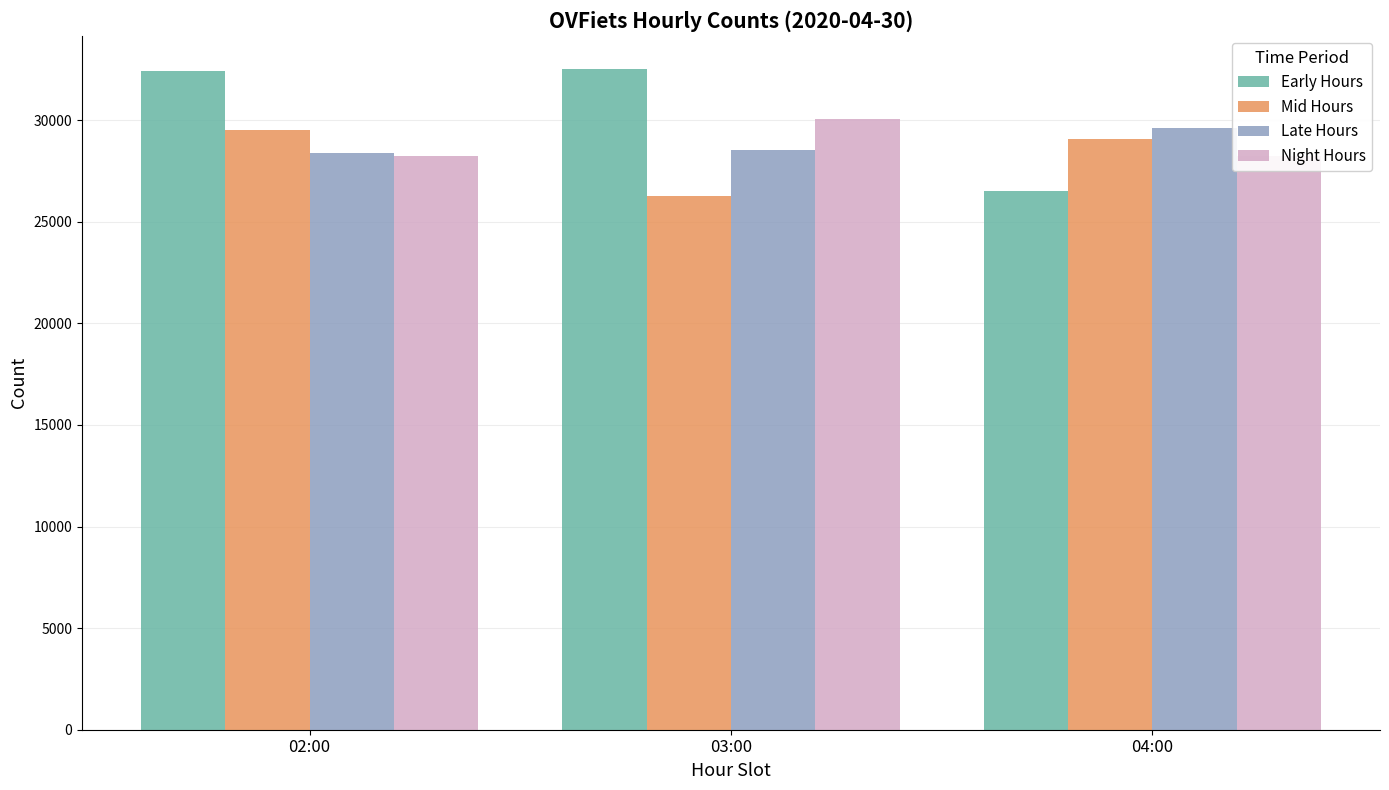

How many bars are there in total?

12